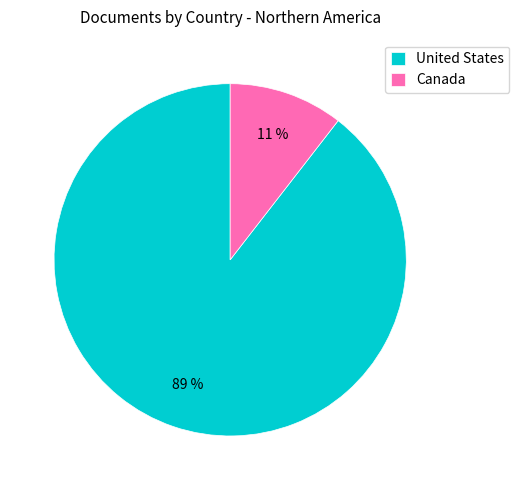

The Canada slice represents 2% of the pie. True or false?

False